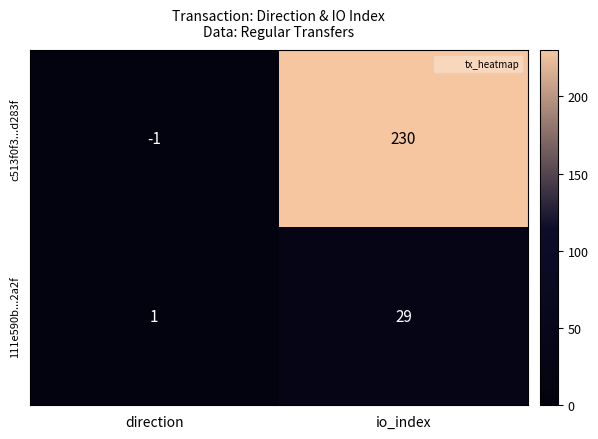

Which series has the widest spread of values?

c513f0f3...d283f